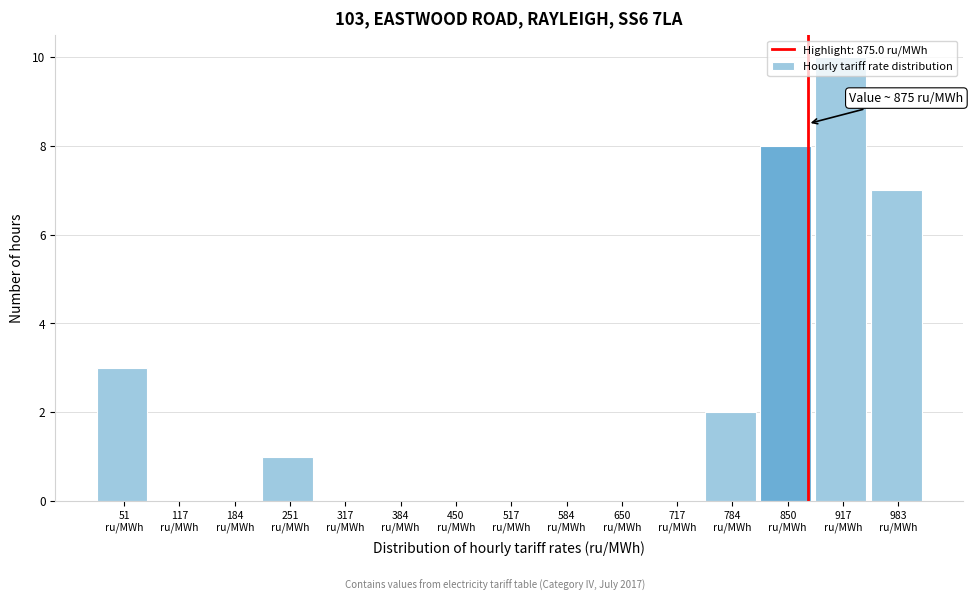

Over which range of the x-axis is the bar tallest?

880 to 950